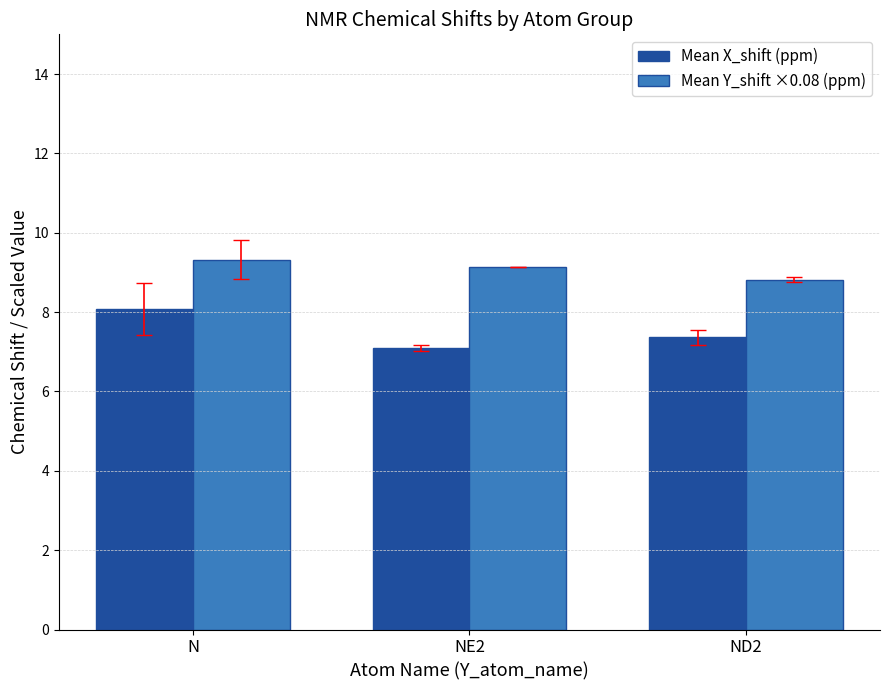

At which category is the sum across all series the highest?

N